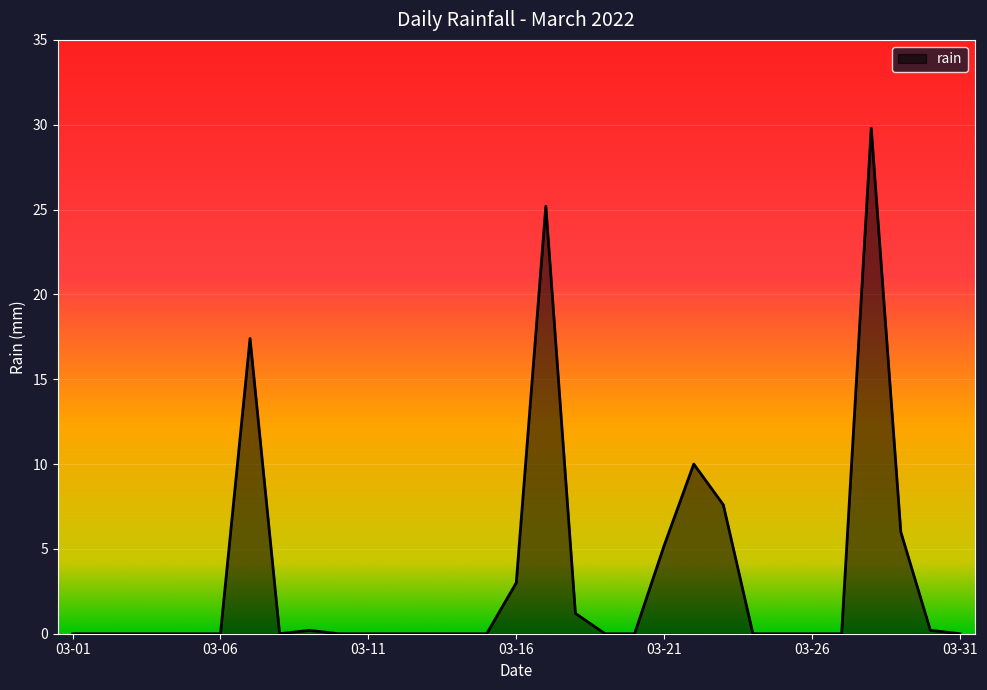

Reading right to left, extract all data points from this chart.

0.0	0.2	6.0	29.8	0.0	0.0	0.0	0.0	7.6	10.0	5.2	0.0	0.0	1.2	25.2	3.0	0.0	0.0	0.0	0.0	0.0	0.0	0.2	0.0	17.4	0.0	0.0	0.0	0.0	0.0	0.0